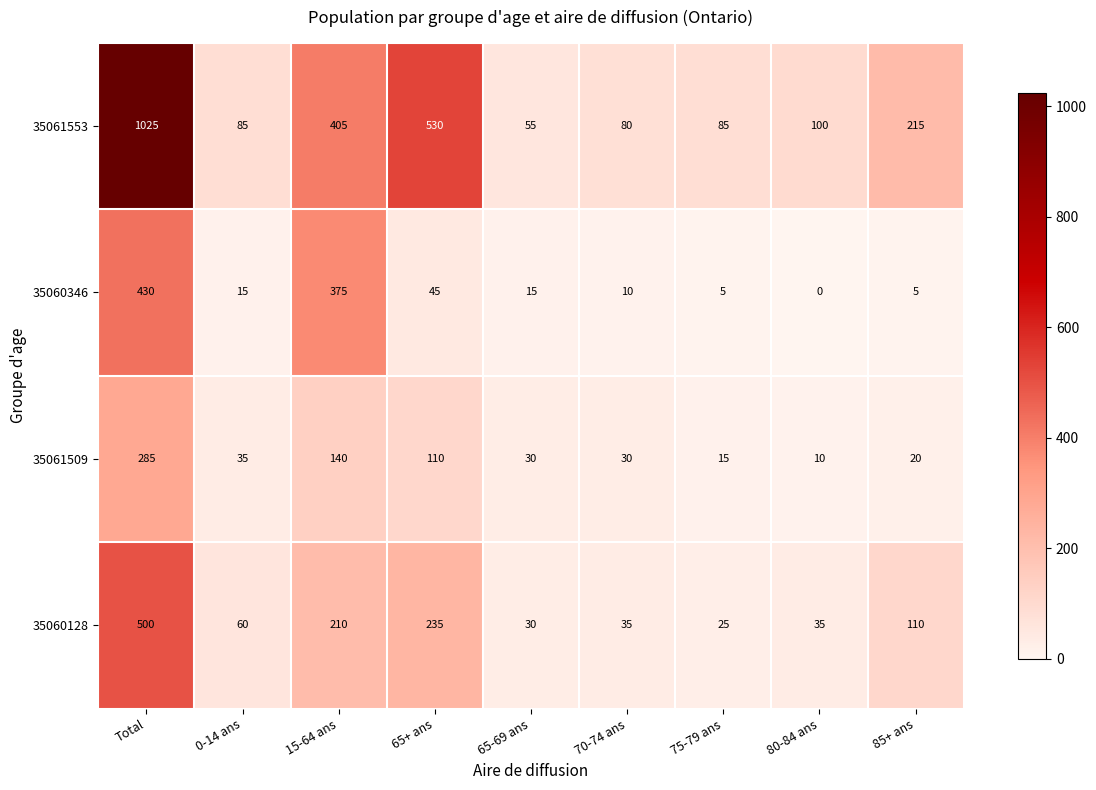

True or false: 35060128 has a value of 329 at 15-64 ans.

False